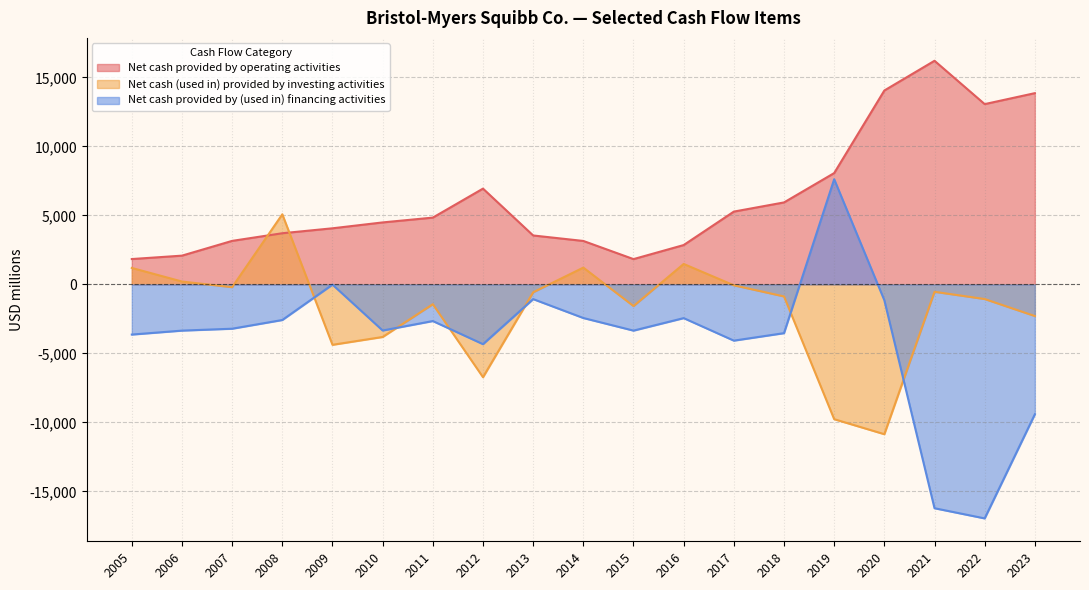

Where is the first local maximum for Net cash (used in) provided by investing activities?

2008